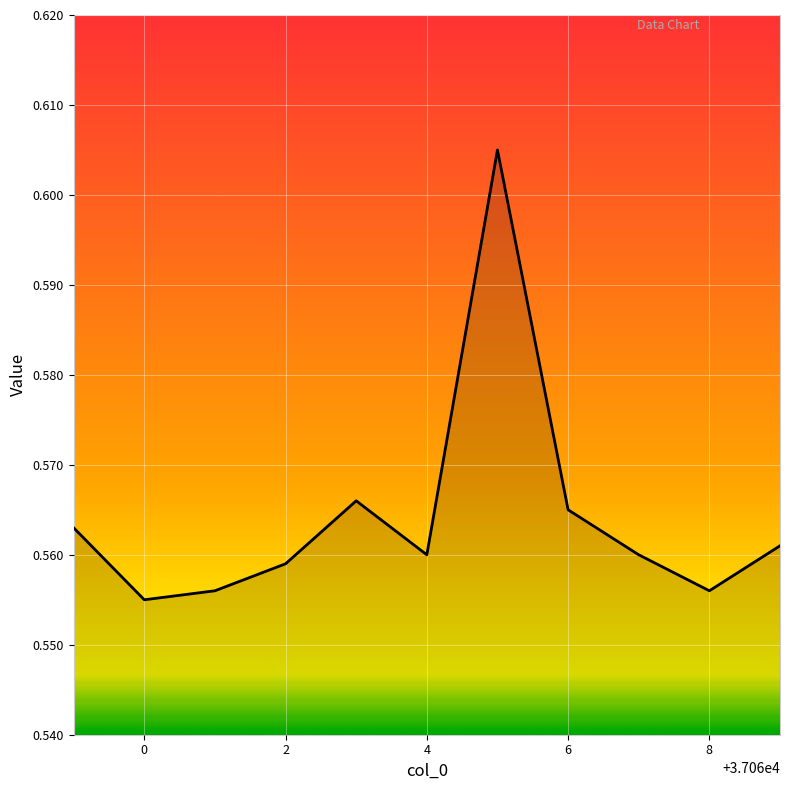

How many lines are shown in the chart?

1